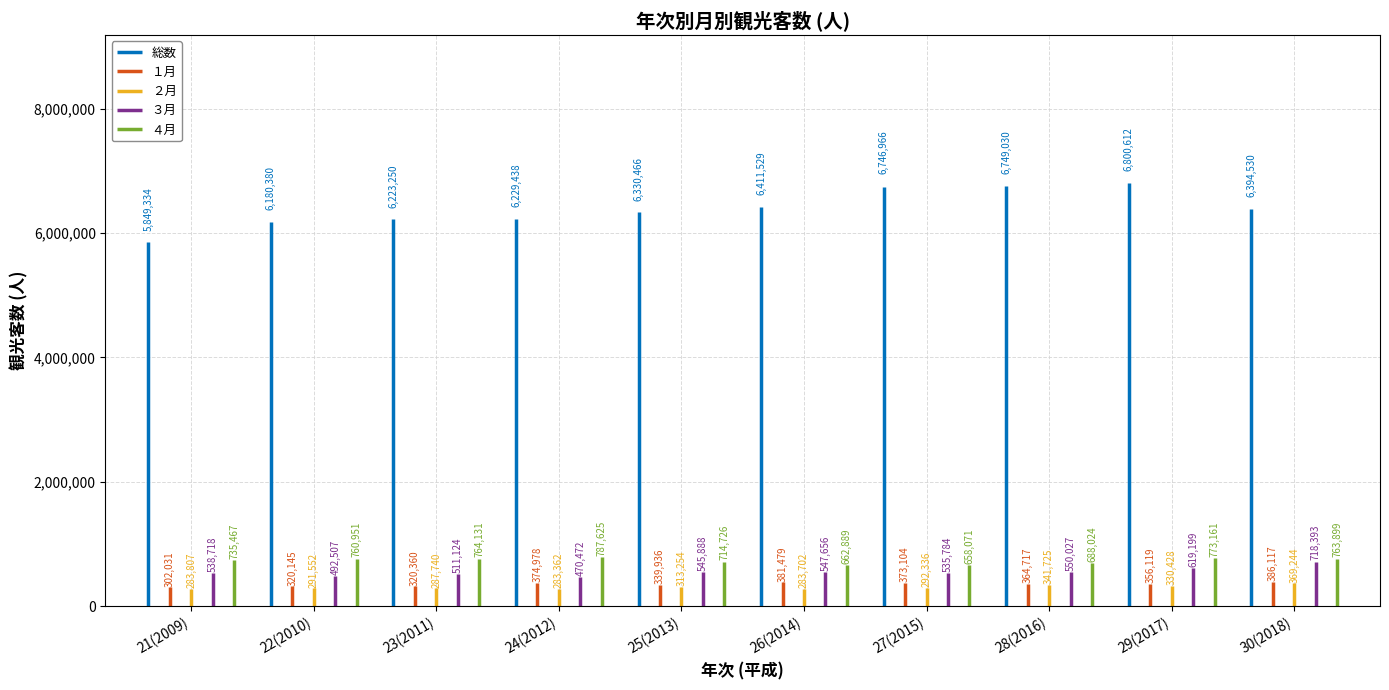

Reading left to right, what are all the values shown in this chart?

総数: 21(2009)=5849334	22(2010)=6180380	23(2011)=6223250	24(2012)=6229438	25(2013)=6330466	26(2014)=6411529	27(2015)=6746966	28(2016)=6749030	29(2017)=6800612	30(2018)=6394530
１月: 21(2009)=302031	22(2010)=320145	23(2011)=320360	24(2012)=374978	25(2013)=339936	26(2014)=381479	27(2015)=373104	28(2016)=364717	29(2017)=356119	30(2018)=386117
２月: 21(2009)=283807	22(2010)=291552	23(2011)=287740	24(2012)=283362	25(2013)=313254	26(2014)=283702	27(2015)=292336	28(2016)=341725	29(2017)=330428	30(2018)=369244
３月: 21(2009)=538718	22(2010)=492507	23(2011)=511124	24(2012)=470472	25(2013)=545888	26(2014)=547656	27(2015)=535784	28(2016)=550027	29(2017)=619199	30(2018)=718393
４月: 21(2009)=735467	22(2010)=760951	23(2011)=764131	24(2012)=787625	25(2013)=714726	26(2014)=662889	27(2015)=658071	28(2016)=688024	29(2017)=773161	30(2018)=763899